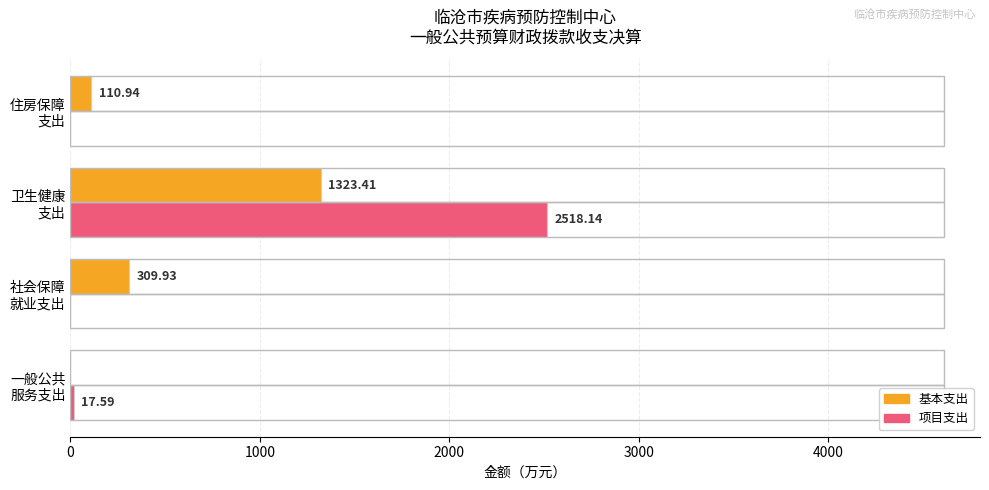

Which series has the largest total across all categories?

项目支出